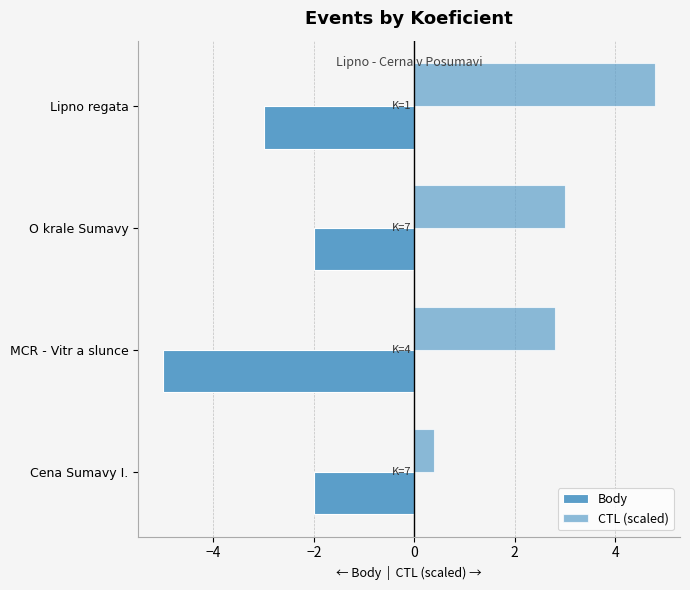

How many series are shown in this chart?

2